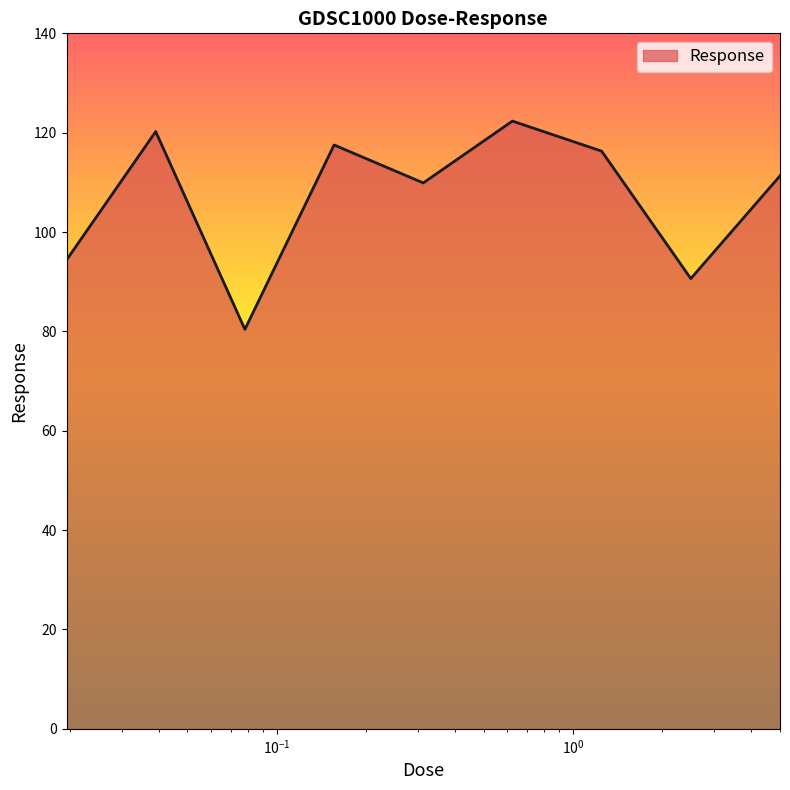

What is the difference between the maximum and minimum values?

41.9